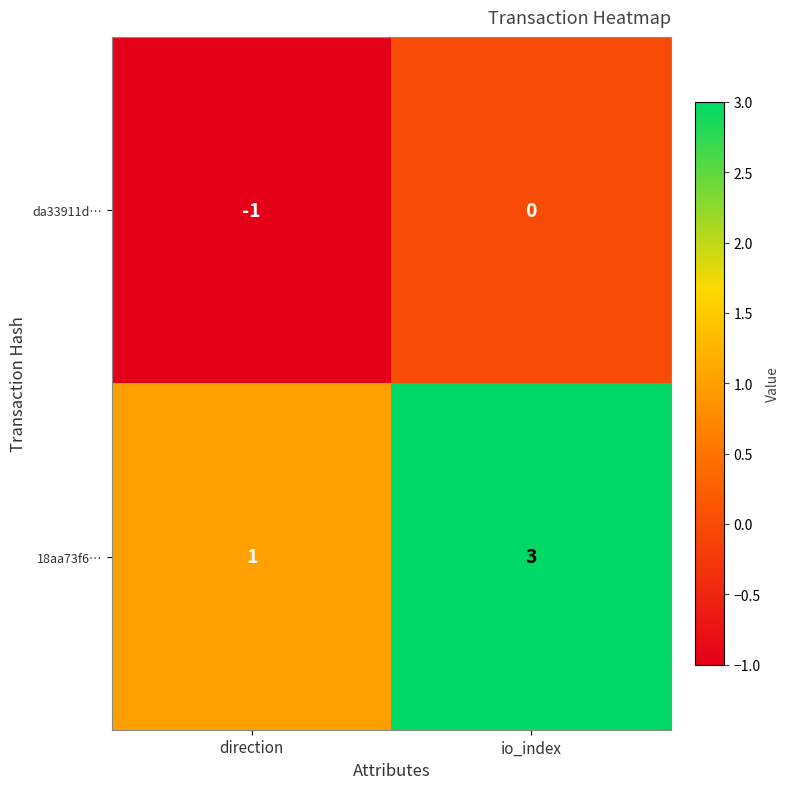

True or false: 18aa73f6… has a value of 1 at direction.

True